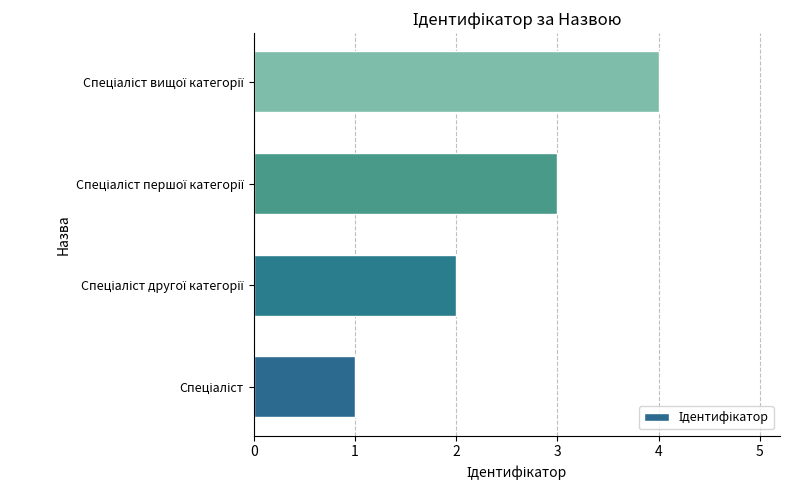

How many data points are less than 3?

2